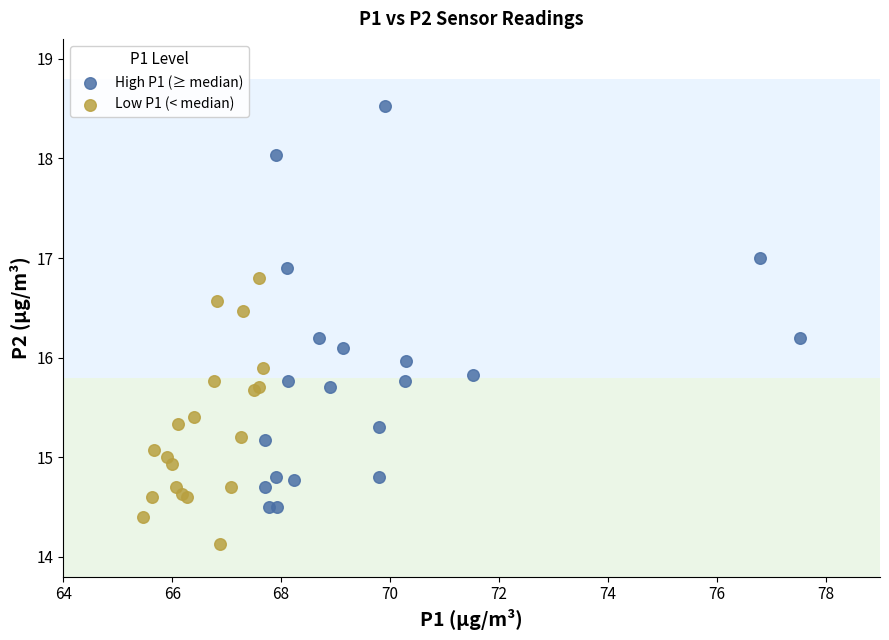

Which series has the largest Y range (max minus min)?

High P1 (≥ median)